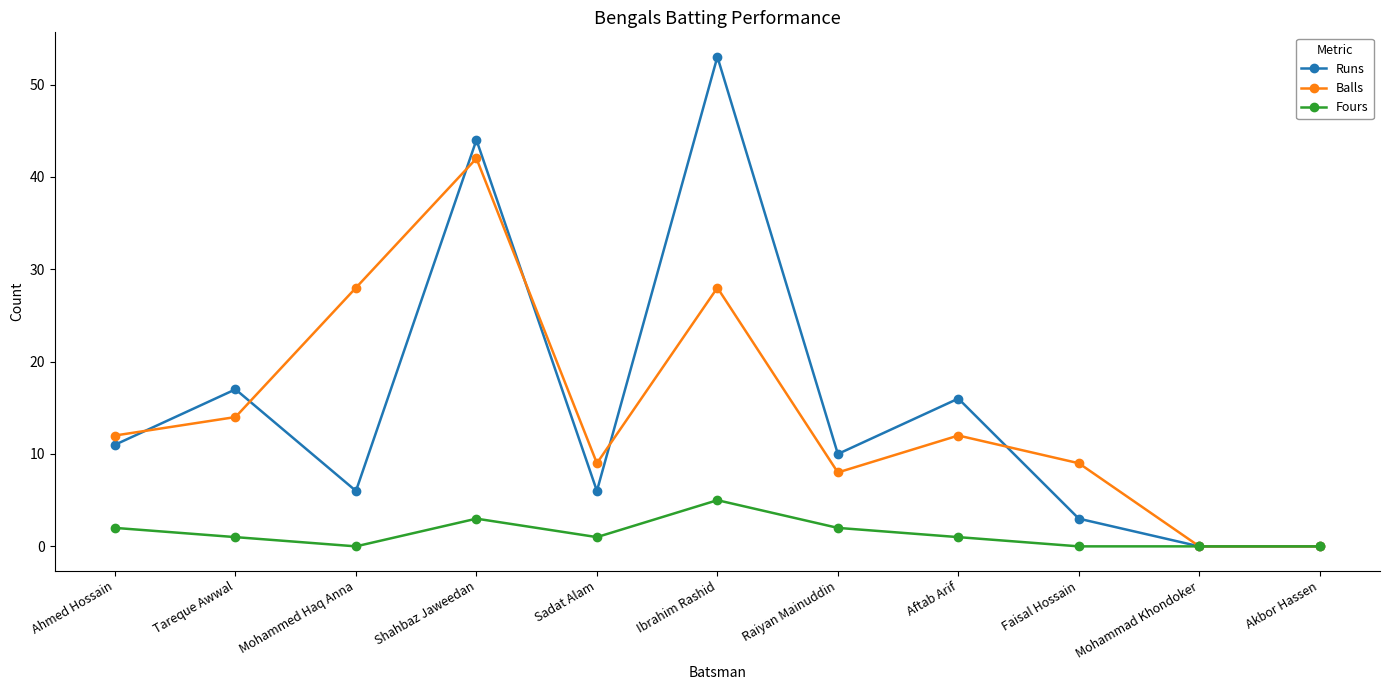

What position from the left is Ahmed Hossain?

1